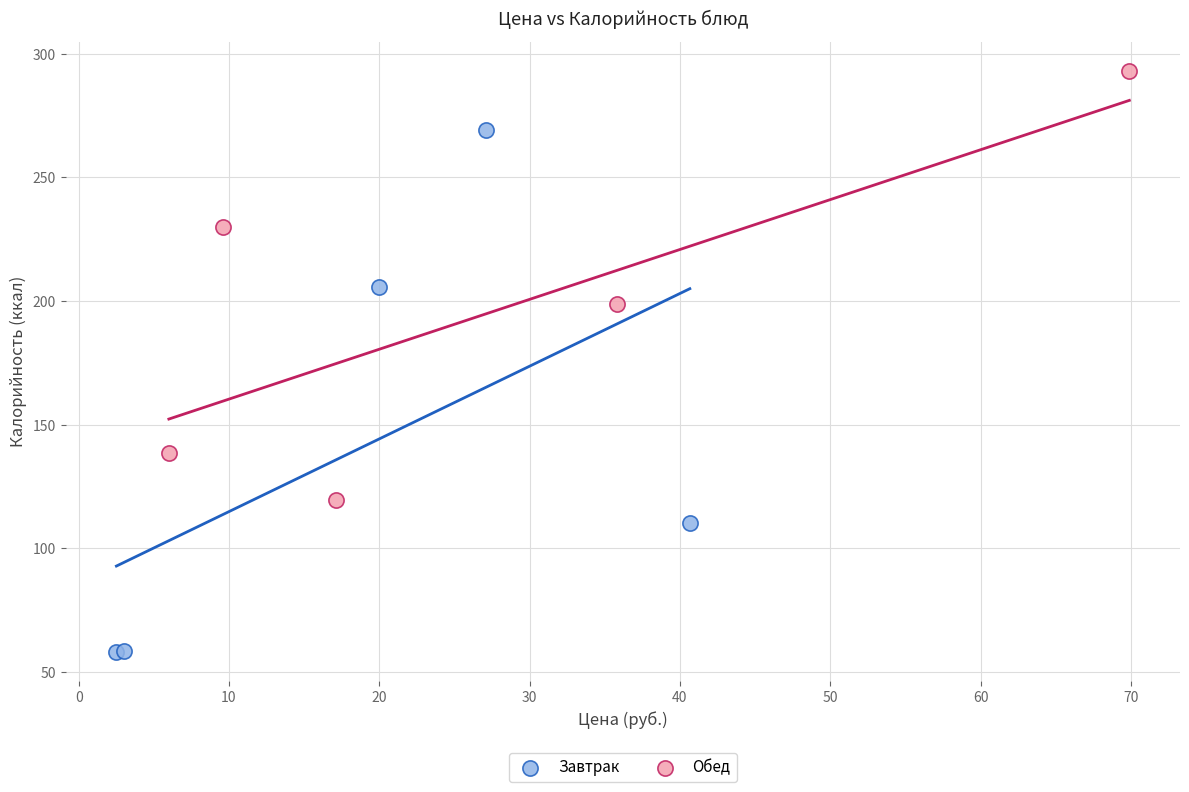

Which series contains the lowest Y value?

Завтрак